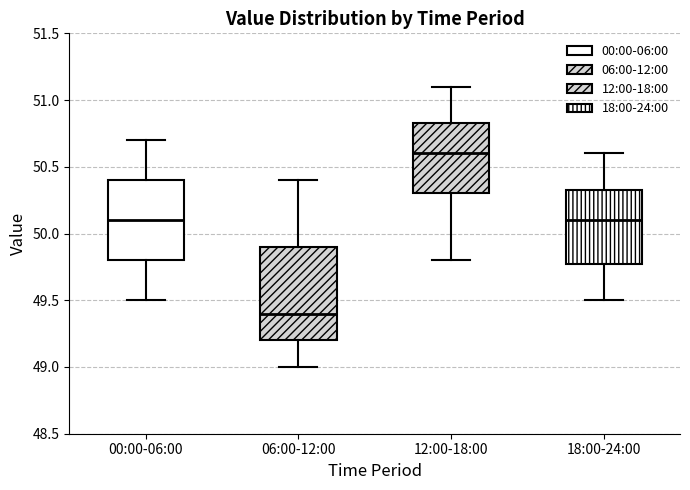

Where is the lower edge of the box for 12:00-18:00 on the y-axis? The values are not printed on the chart, so give them approximately, as read against the axis.

50.30